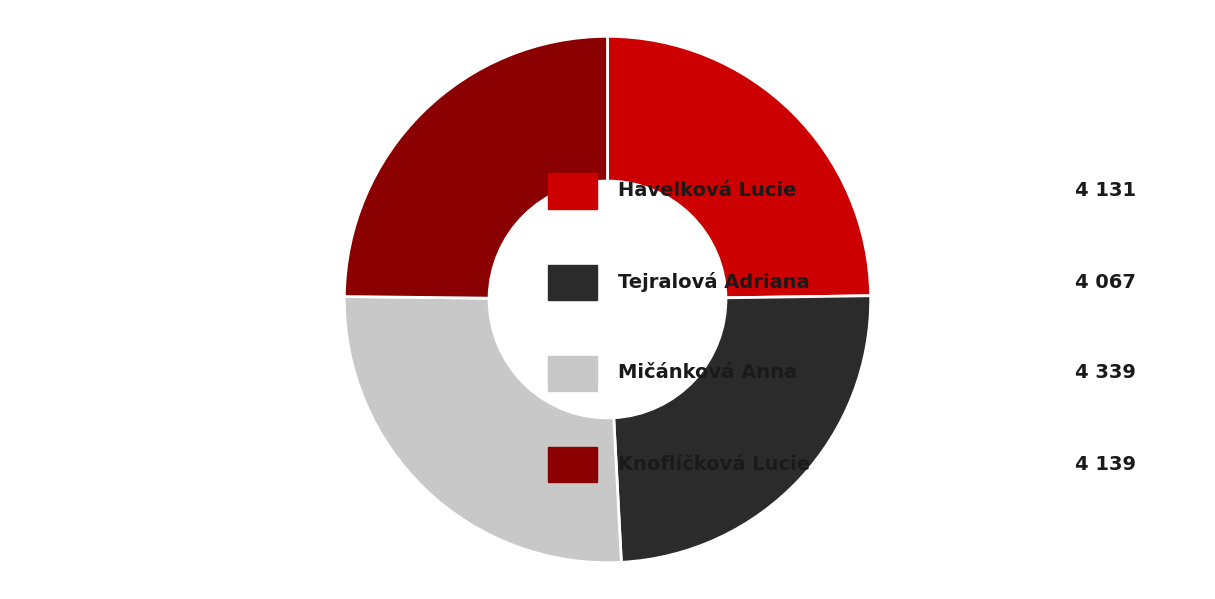

Is there a majority slice in this chart?

No